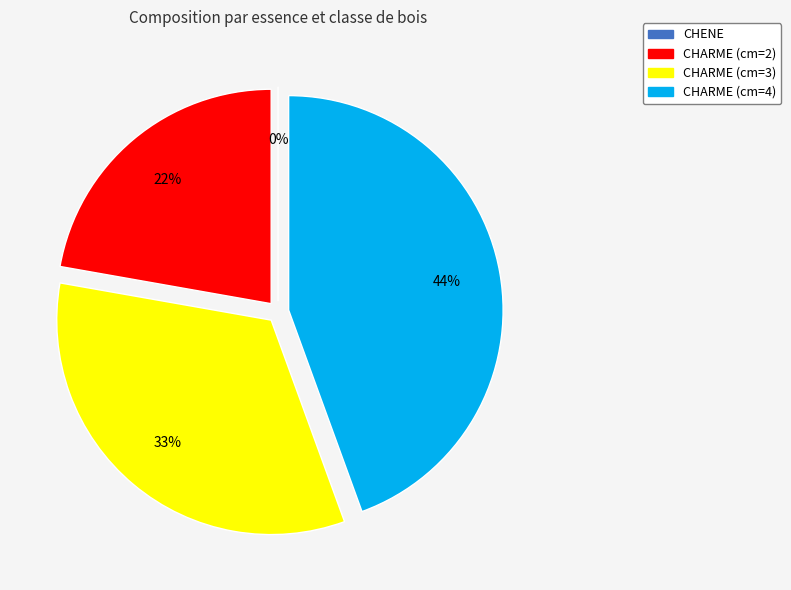

How many segments does this pie chart have?

4